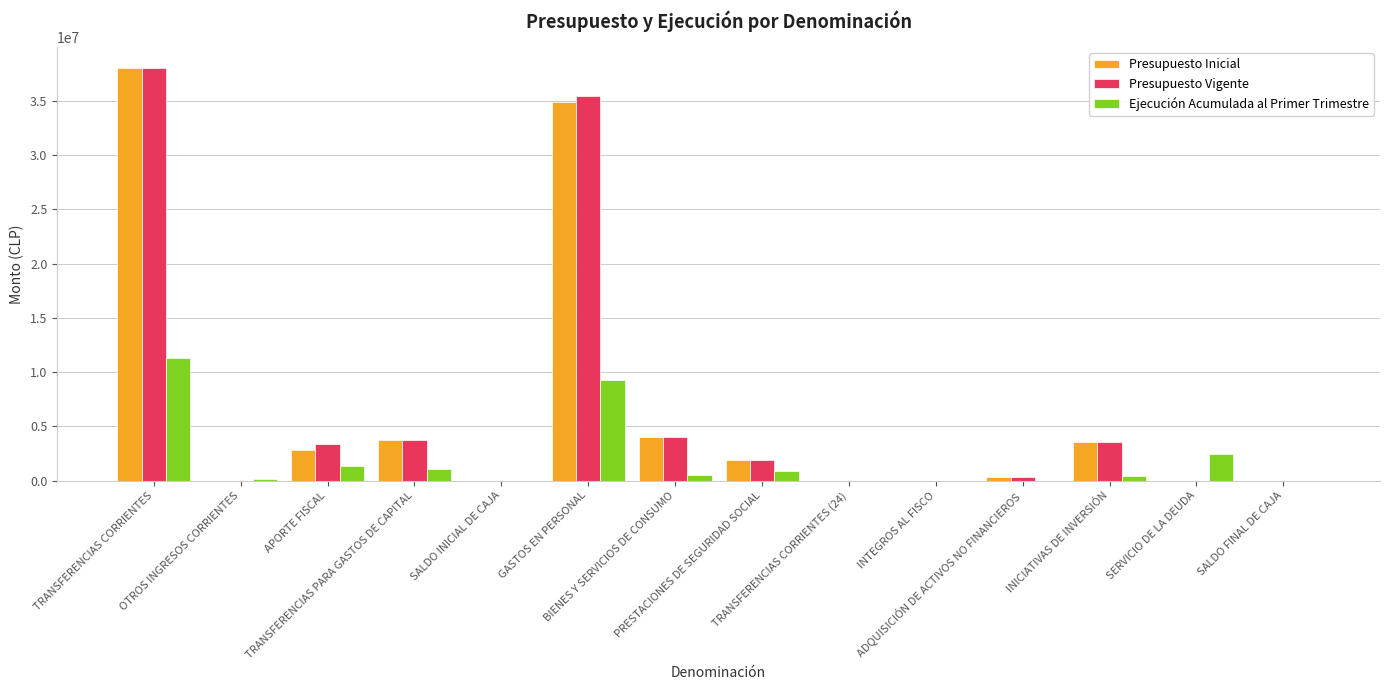

How many data points does each series have?

14